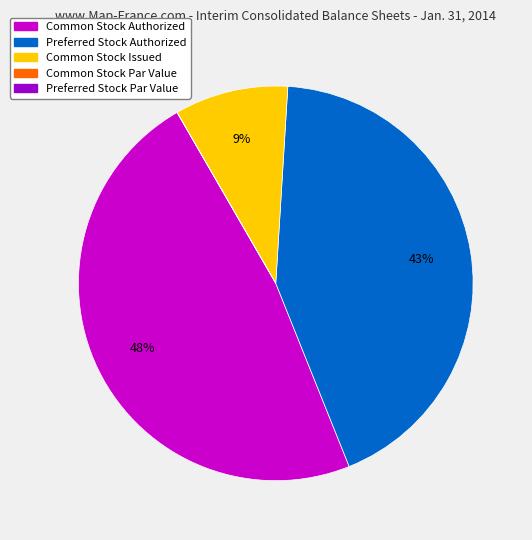

To the nearest percent, what is the difference between the largest and smallest slice percentages?

48%